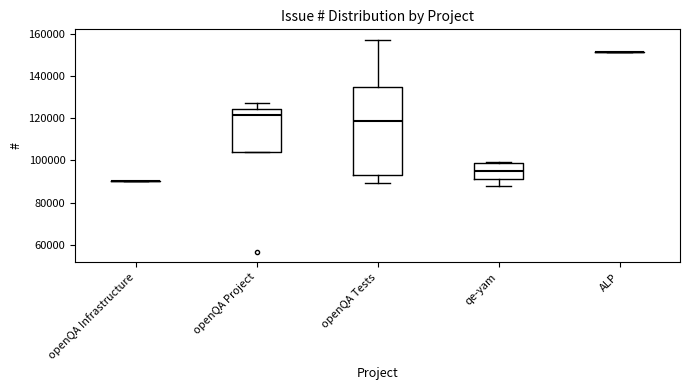

Reading left to right, read every box against the y-axis: the position of its median line, the range the box covers, and the ends of its whiskers. The values are not printed on the chart, so give them approximately, as read against the axis.

openQA Infrastructure: box collapsed to a line at 90000, whiskers 90000 to 90000
openQA Project: median 122000, box 104000 to 124000, whiskers 104000 to 128000
openQA Tests: median 118000, box 94000 to 134000, whiskers 90000 to 158000
qe-yam: median 96000, box 92000 to 98000, whiskers 88000 to 100000
ALP: box collapsed to a line at 152000, whiskers 152000 to 152000